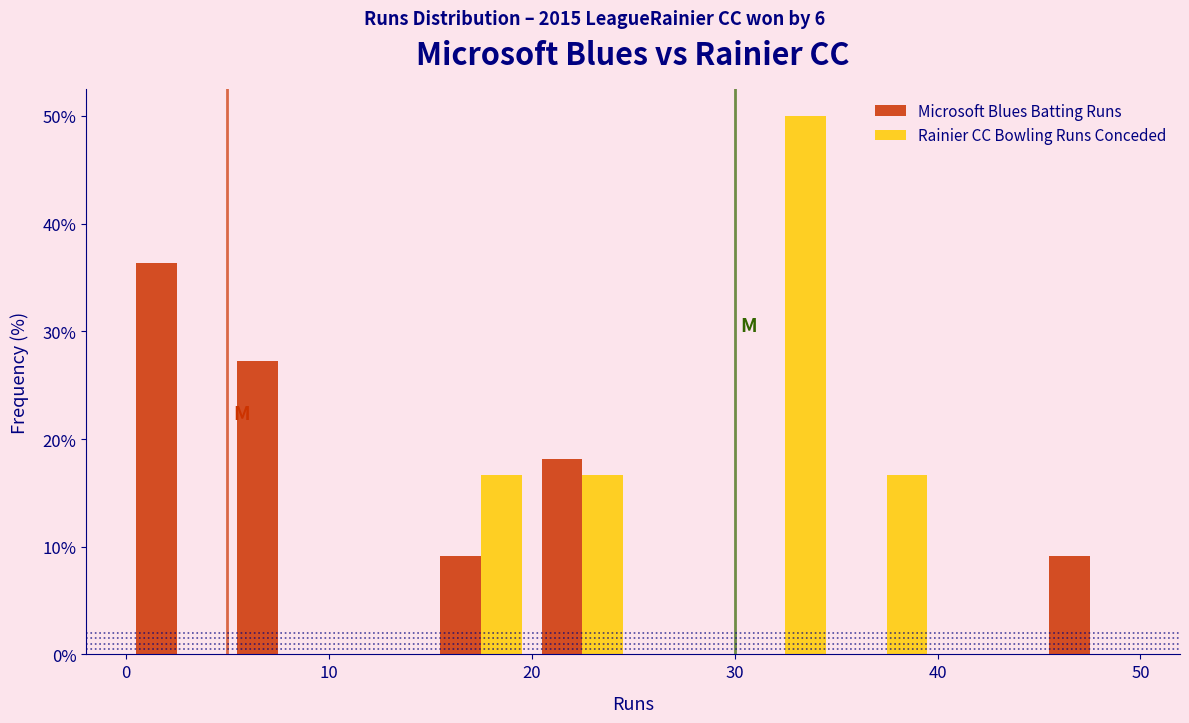

Reading left to right, list every range on the x-axis with the height of the bar of each series over it. The values are not printed on the chart, so give them approximately, as read against the axis.

0 to 5: Microsoft Blues Batting Runs=36	Rainier CC Bowling Runs Conceded=0
5 to 10: Microsoft Blues Batting Runs=27	Rainier CC Bowling Runs Conceded=0
10 to 15: Microsoft Blues Batting Runs=0	Rainier CC Bowling Runs Conceded=0
15 to 20: Microsoft Blues Batting Runs=9	Rainier CC Bowling Runs Conceded=17
20 to 25: Microsoft Blues Batting Runs=18	Rainier CC Bowling Runs Conceded=17
25 to 30: Microsoft Blues Batting Runs=0	Rainier CC Bowling Runs Conceded=0
30 to 35: Microsoft Blues Batting Runs=0	Rainier CC Bowling Runs Conceded=50
35 to 40: Microsoft Blues Batting Runs=0	Rainier CC Bowling Runs Conceded=17
40 to 45: Microsoft Blues Batting Runs=0	Rainier CC Bowling Runs Conceded=0
45 to 50: Microsoft Blues Batting Runs=9	Rainier CC Bowling Runs Conceded=0